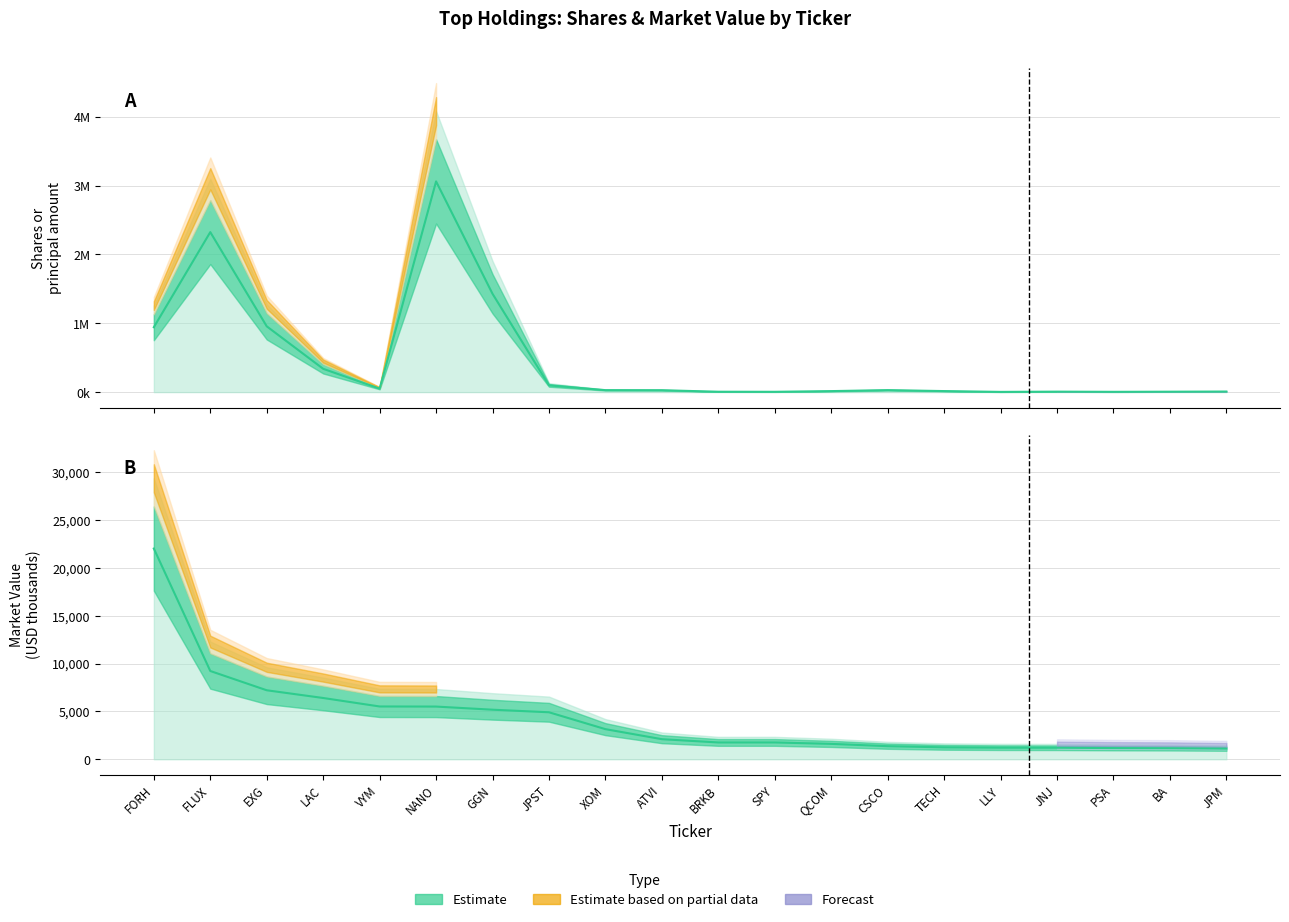

Rank the categories by Shares (mid estimate) value from highest to lowest.

NANO, FLUX, GGN, EXG, FORH, LAC, JPST, VYM, CSCO, XOM, ATVI, TECH, QCOM, JPM, JNJ, BA, BRKB, SPY, PSA, LLY